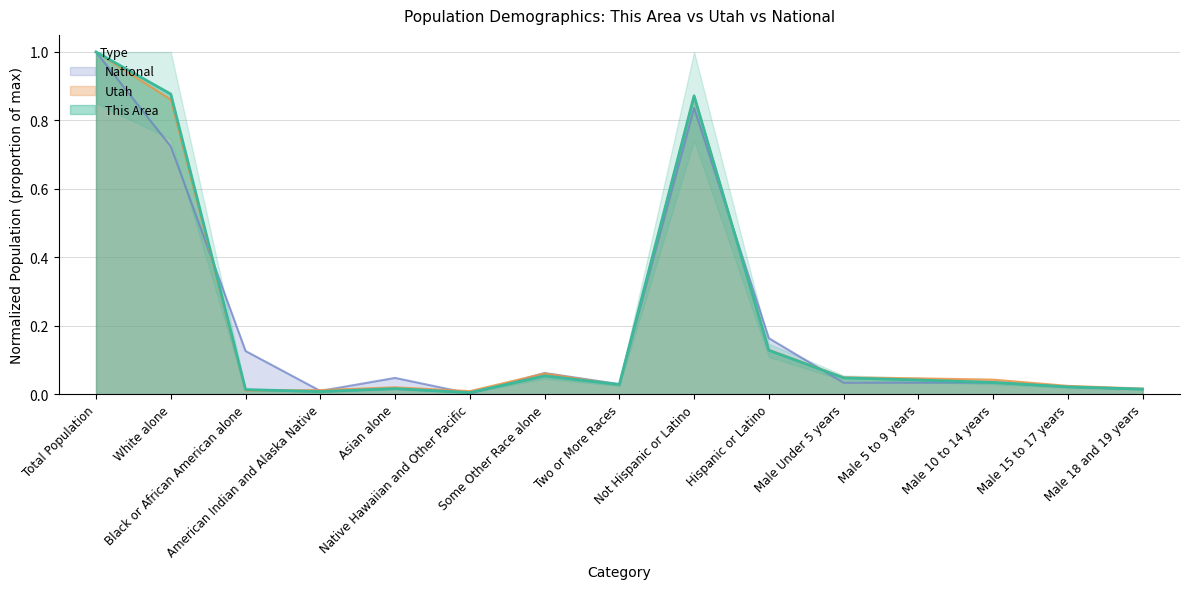

What is the label of the 5th point from the left?

Asian alone